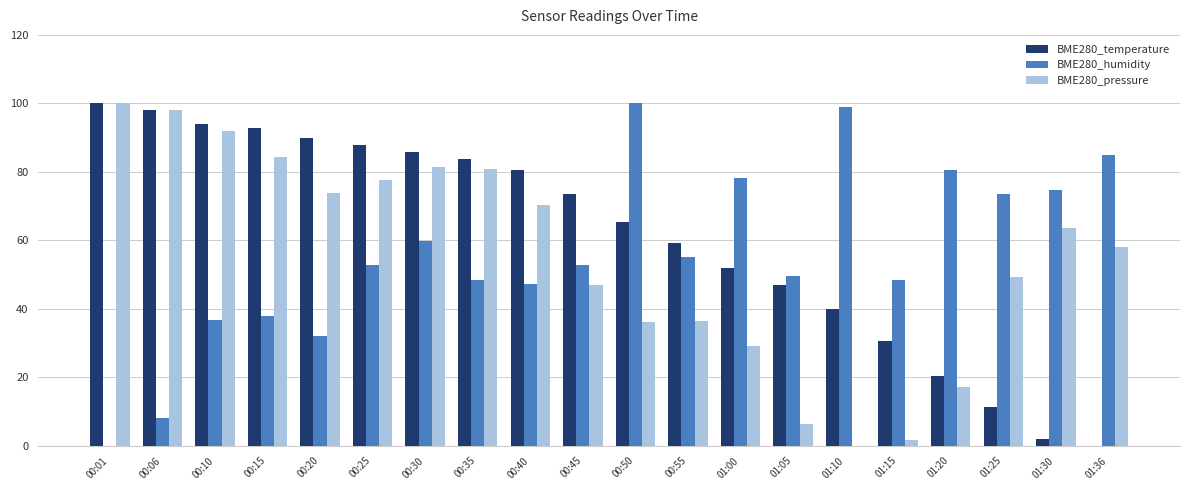

What is the spread (max minus min) of values at 00:15?

54.9